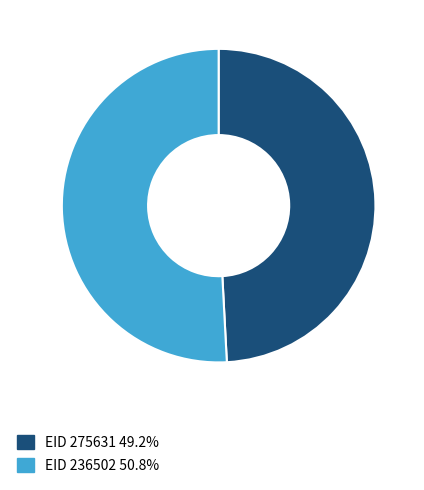

Count the number of slices in the pie.

2